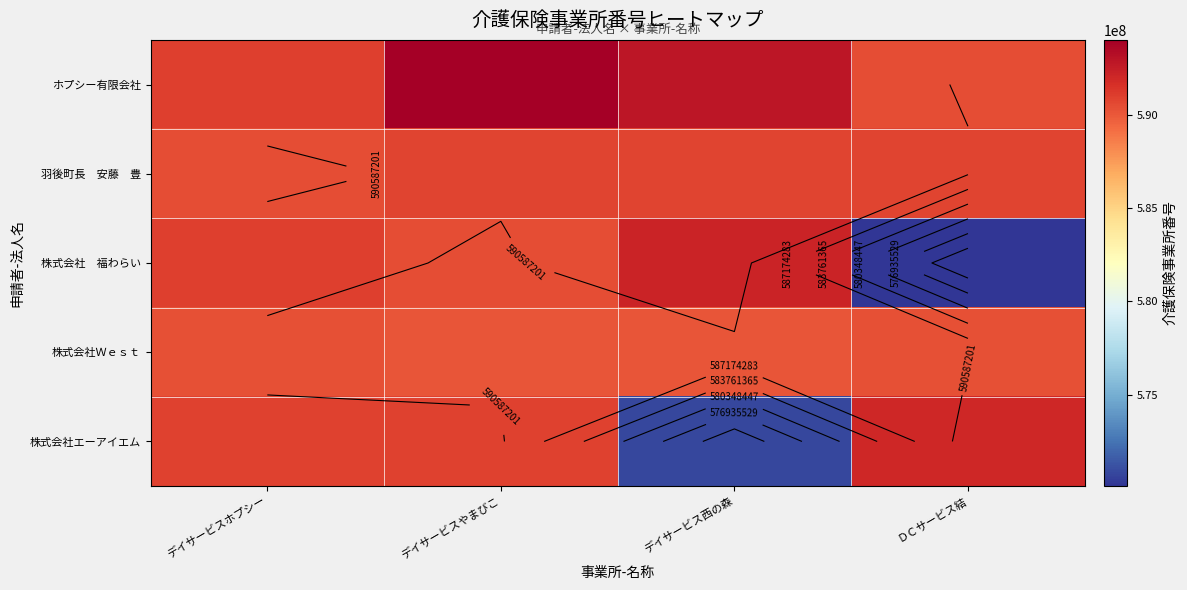

What is the minimum value shown in the chart?

570109694